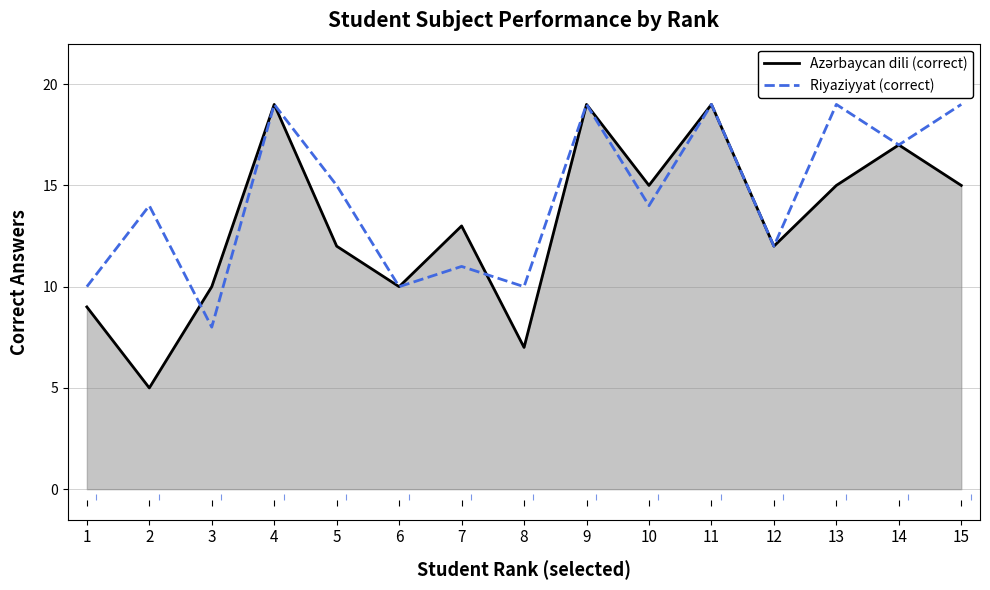

What is the maximum value shown in the chart?

19